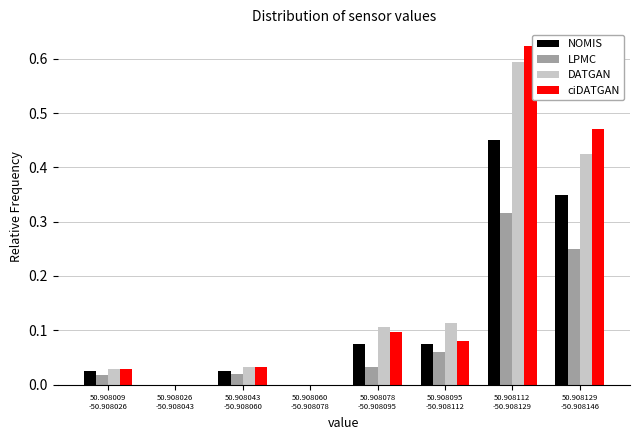

What is the sum of all DATGAN values?

1.3